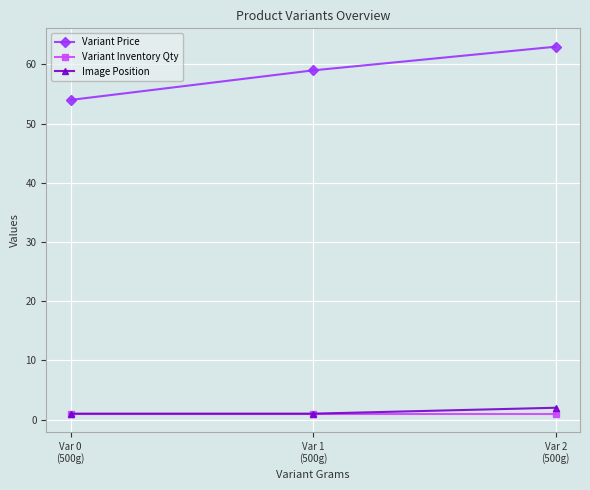

At which label is Variant Price closest to 58?

Var 1
(500g)